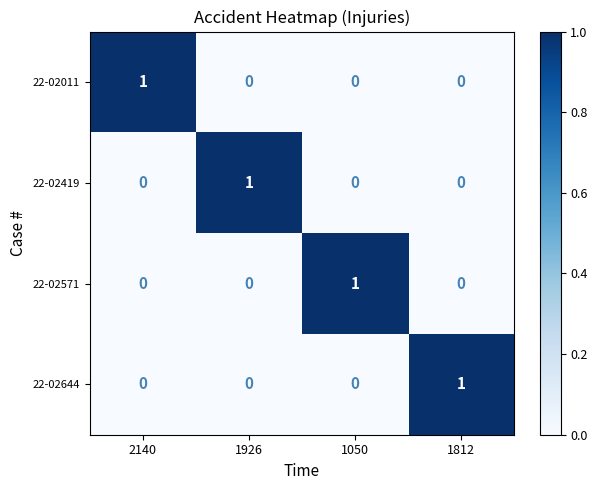

What is the total value across all series at 2140?

1